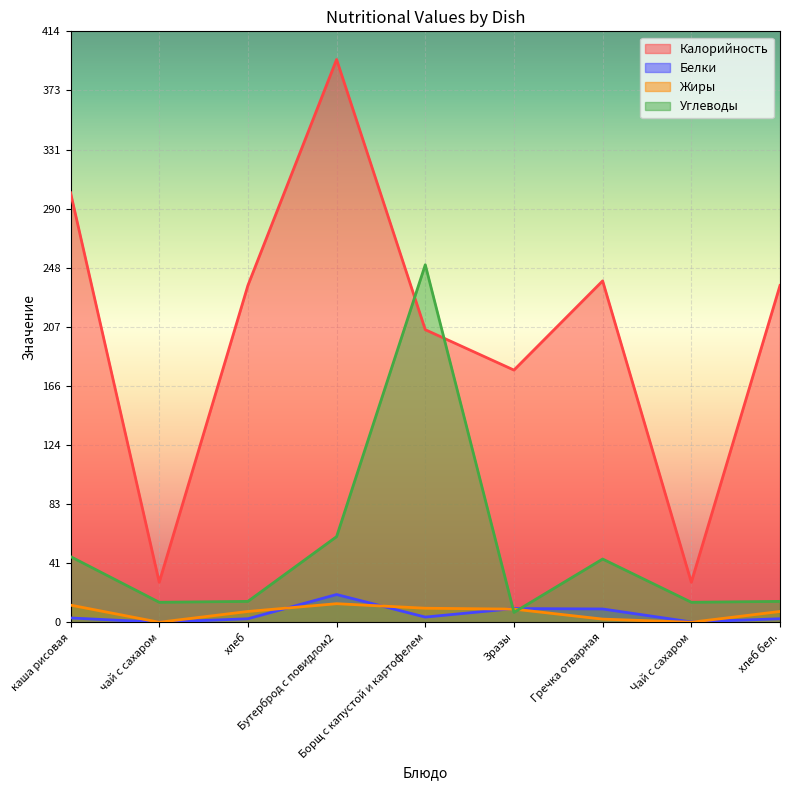

What value does the Углеводы series have at хлеб?

14.6